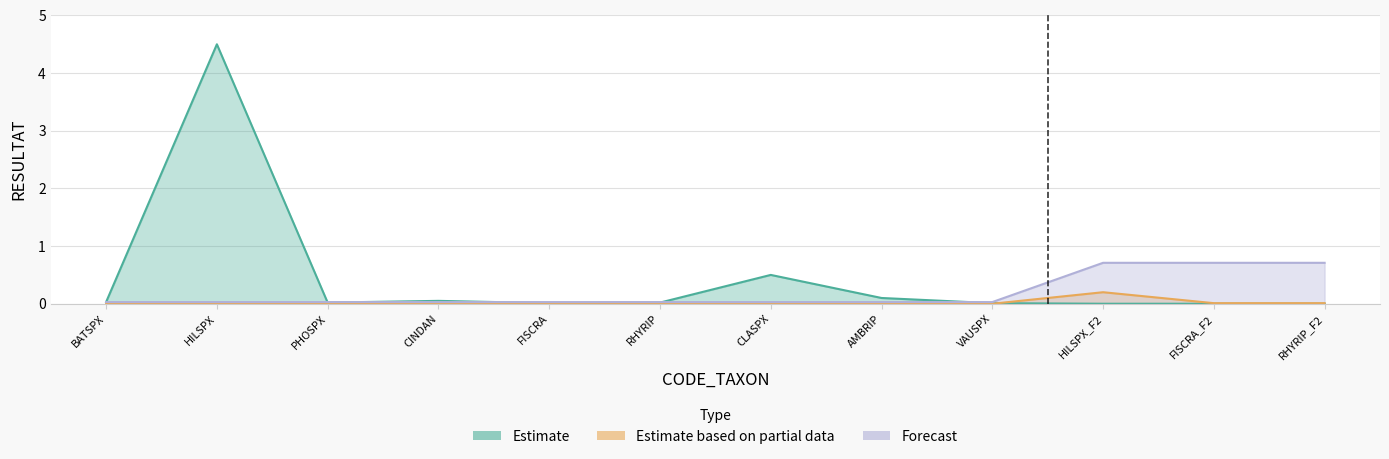

Which category has the highest value in the Estimate series?

HILSPX